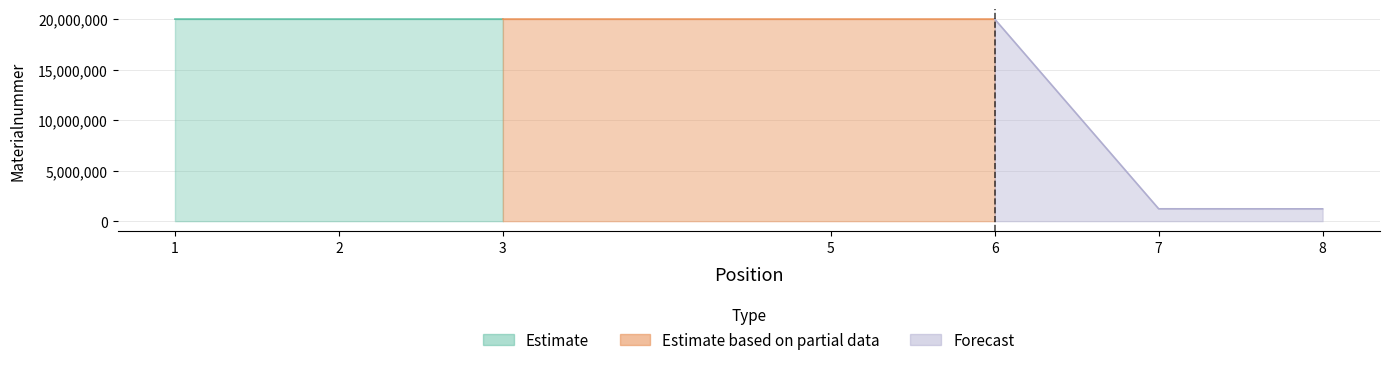

Reading right to left, list all the values displayed in this chart.

1220661	1224251	20017878	20017872	20017974	20017871	20017875